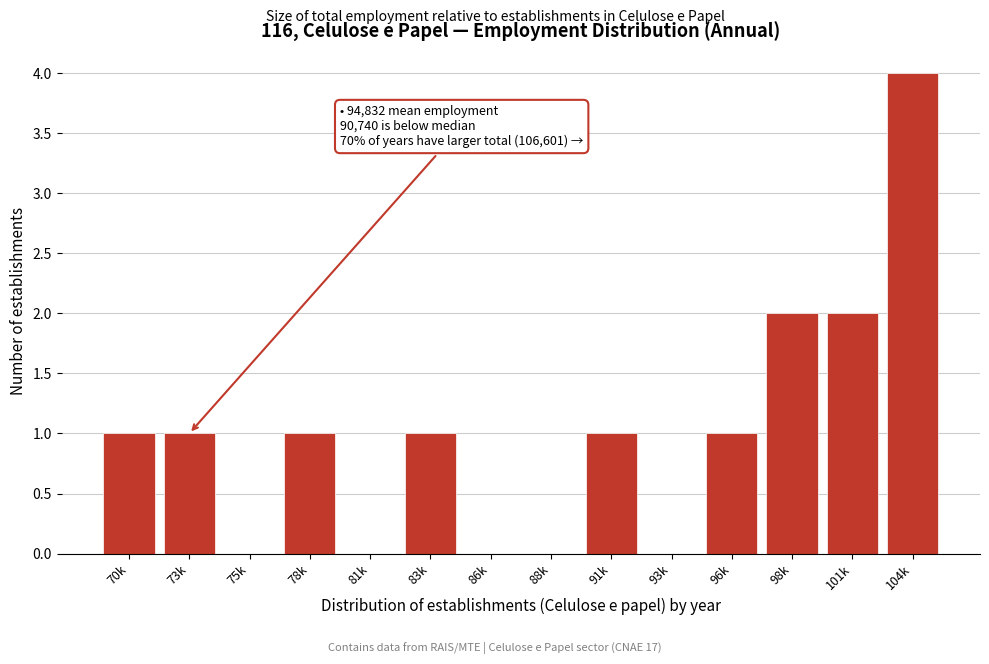

Reading right to left, what are all the values shown in this chart?

104k=4	101k=2	98k=2	96k=1	93k=0	91k=1	88k=0	86k=0	83k=1	81k=0	78k=1	75k=0	73k=1	70k=1